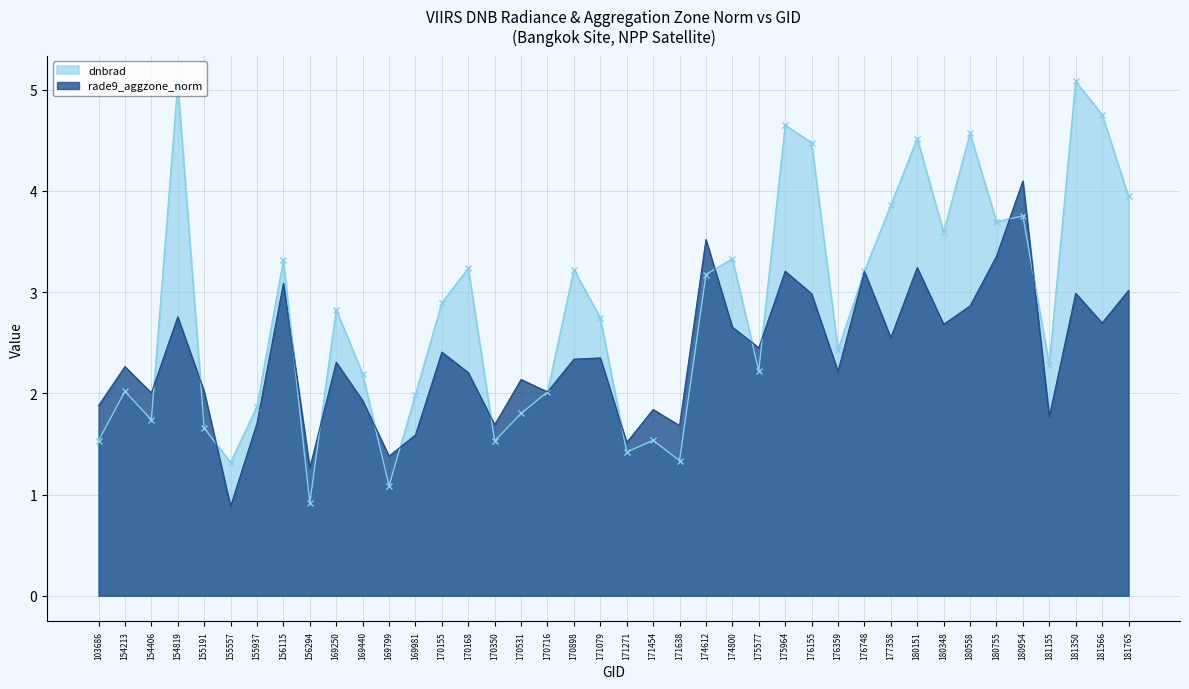

Between 180755 and 180151, which is larger?

180151